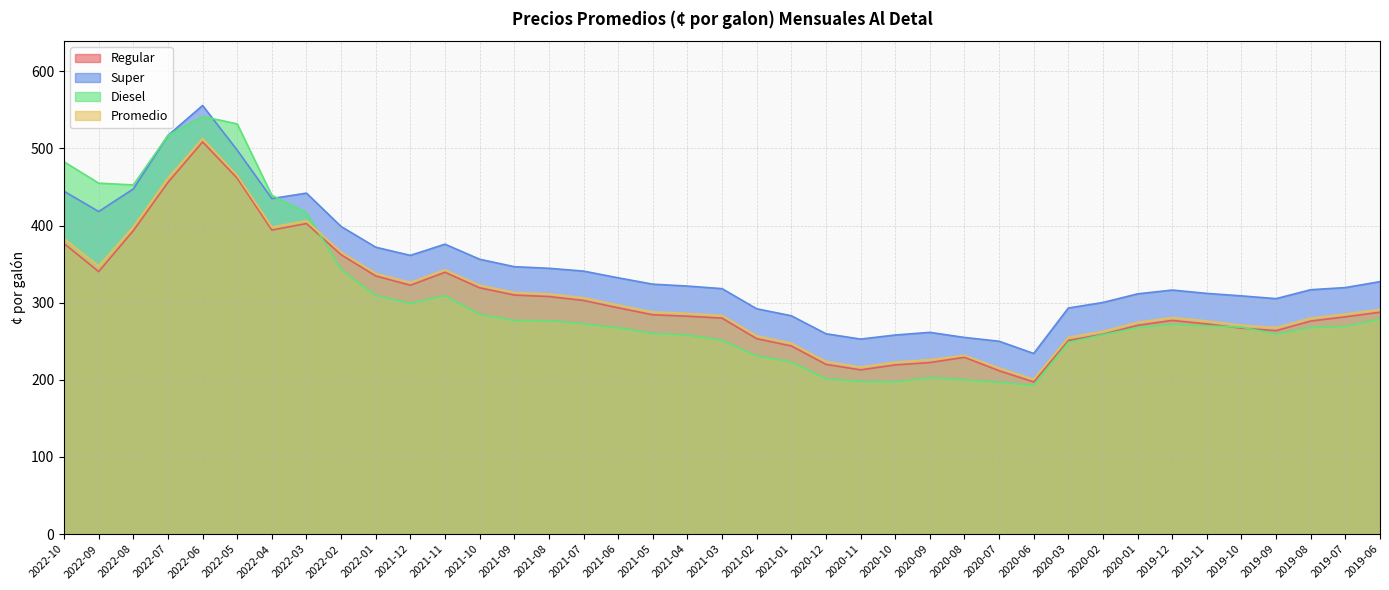

How many lines are shown in the chart?

4